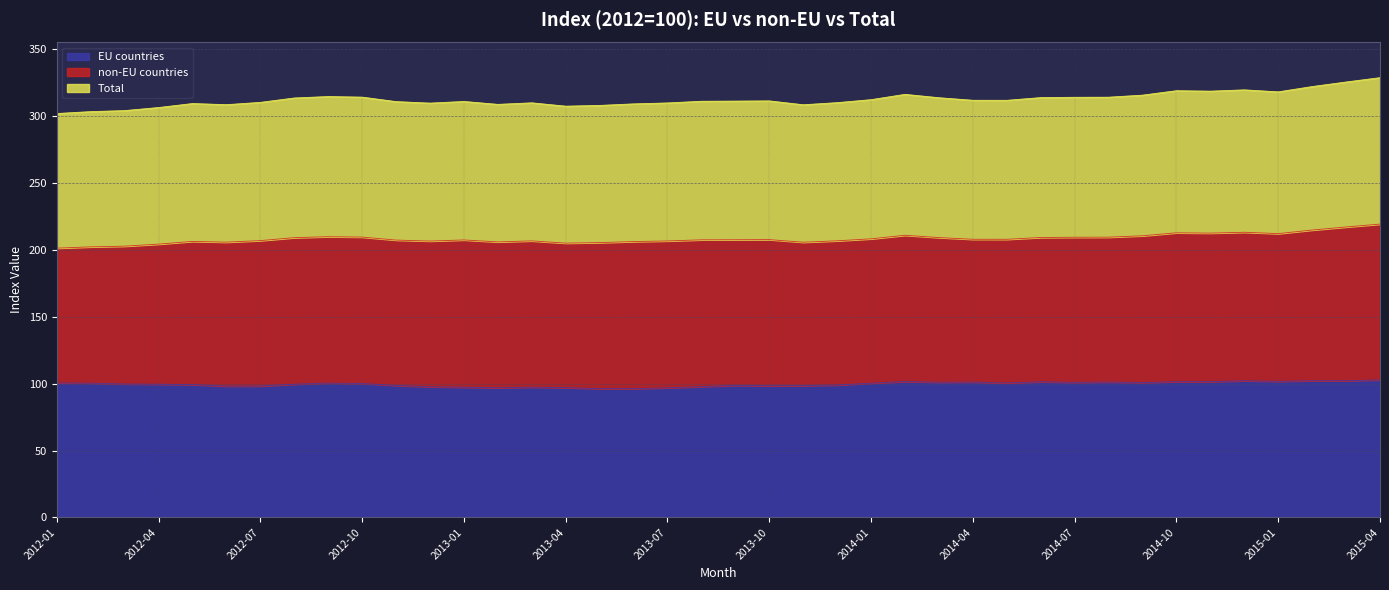

The value of EU countries at 2014-03 is 101.1. True or false?

True